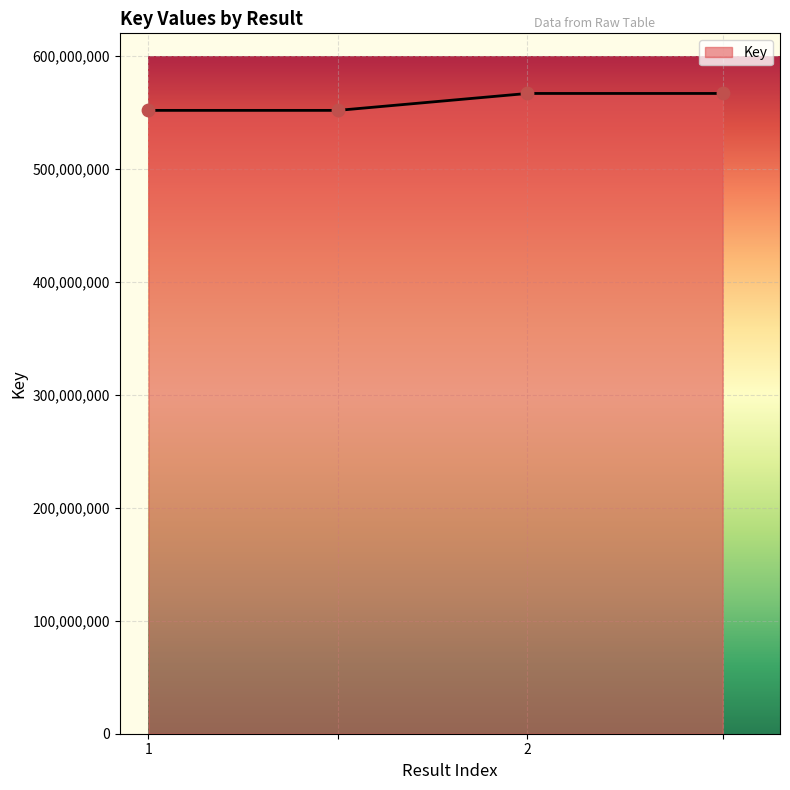

True or false: the data has more than 2 interior local peaks.

False